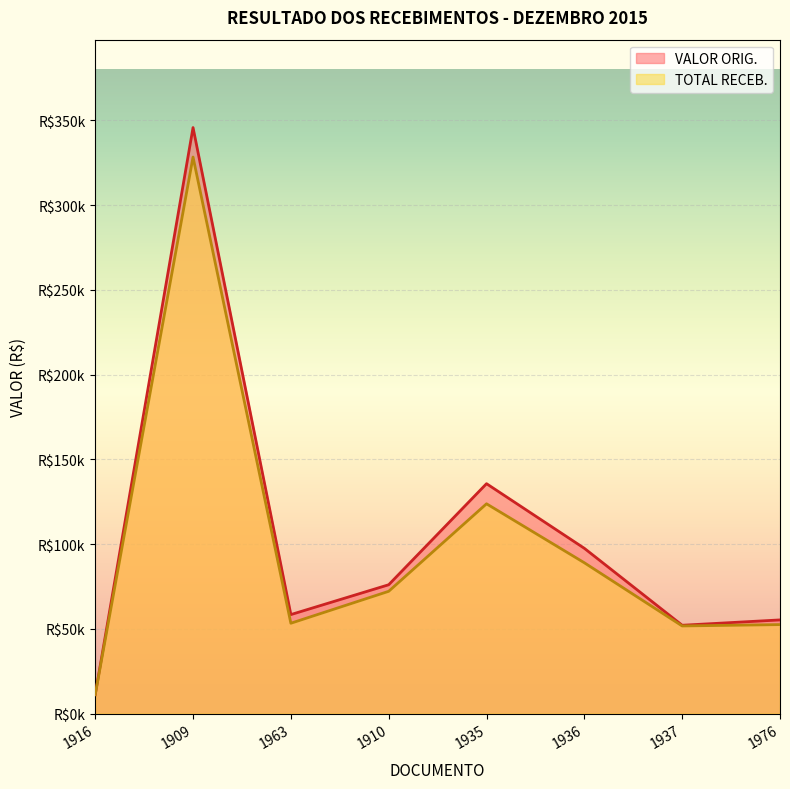

The value of VALOR ORIG. at 1935 is 135639.1. True or false?

True